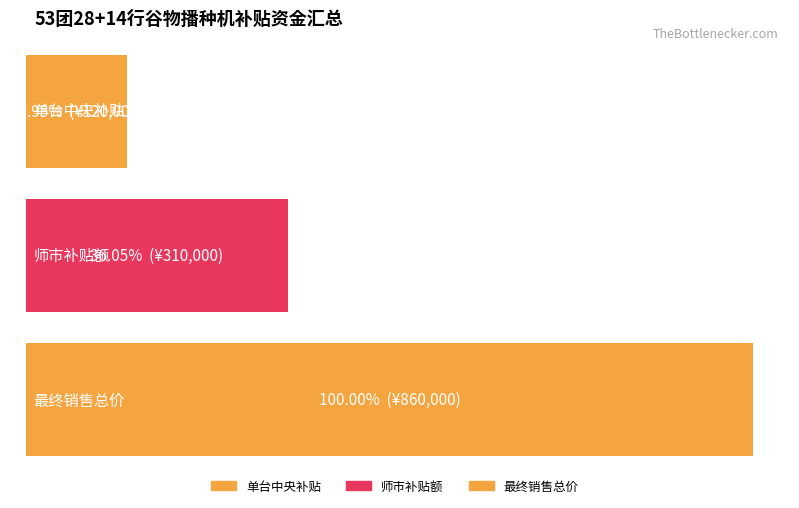

List the series in order of their peak value, highest first.

最终销售总价, 师市补贴额, 单台中央补贴